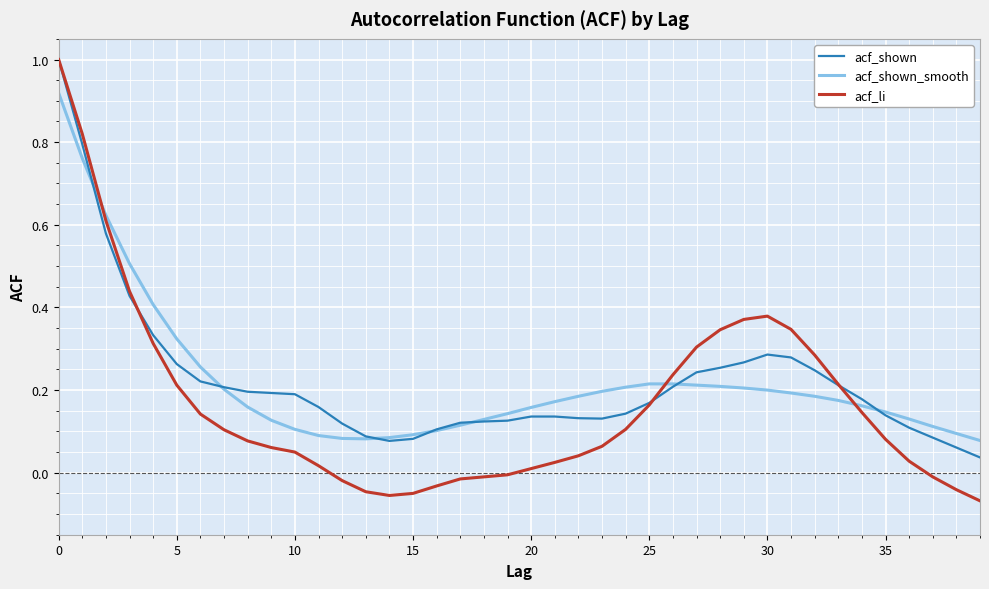

Where is acf_shown nearest to the value 0?

39